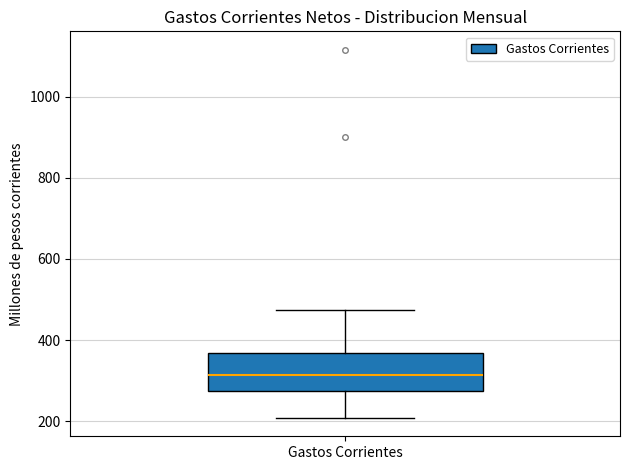

Read this box plot against the y-axis: the position of the median line, the range covered by the box, and the ends of both whiskers. The values are not printed on the chart, so give them approximately, as read against the axis.

median 320, box 280 to 360, whiskers 200 to 480